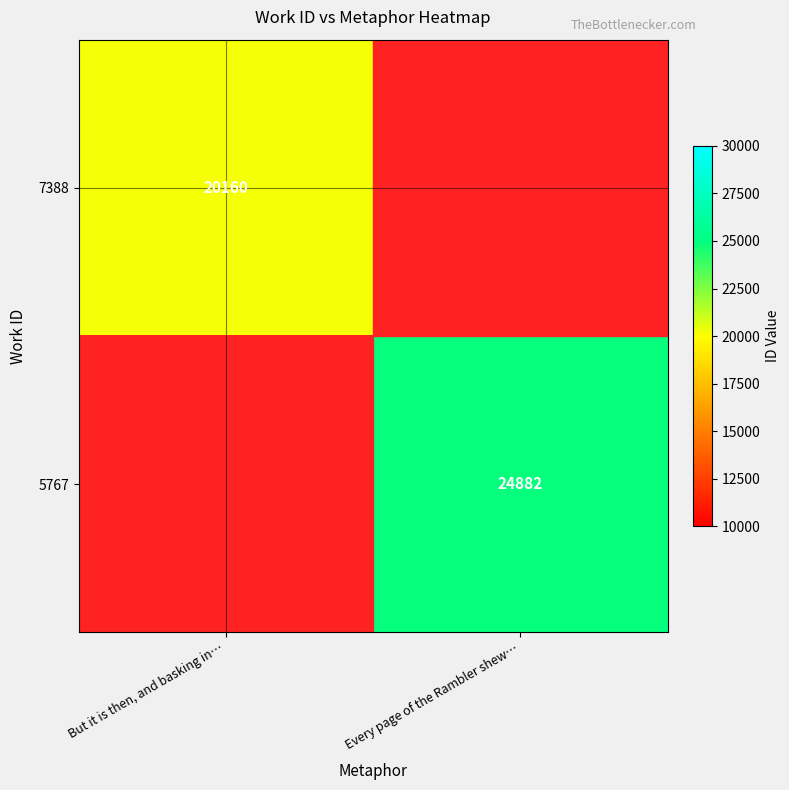

Which has a higher value, Every page of the Rambler shew… or But it is then, and basking in…?

But it is then, and basking in…